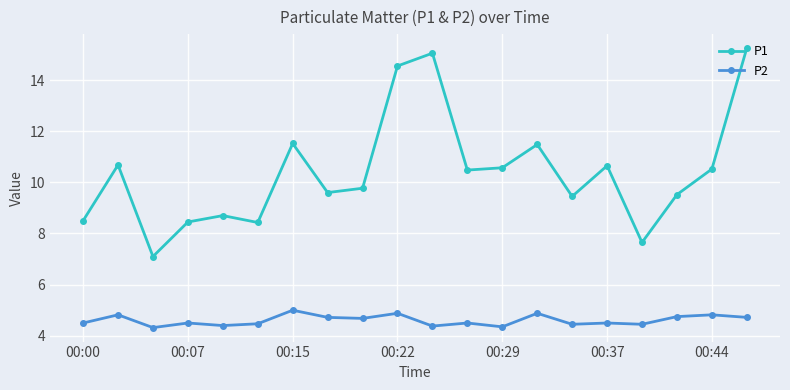

What is the sum of all P2 values?

92.1